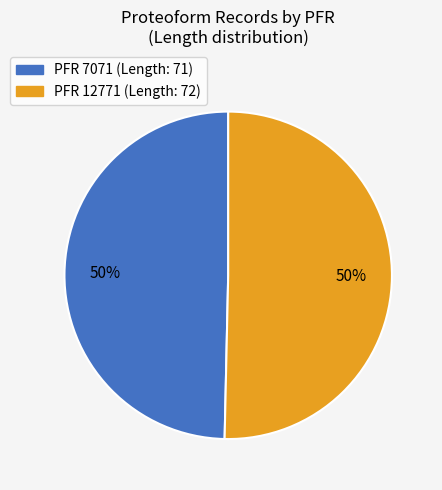

To the nearest percent, what is the average slice percentage?

50%